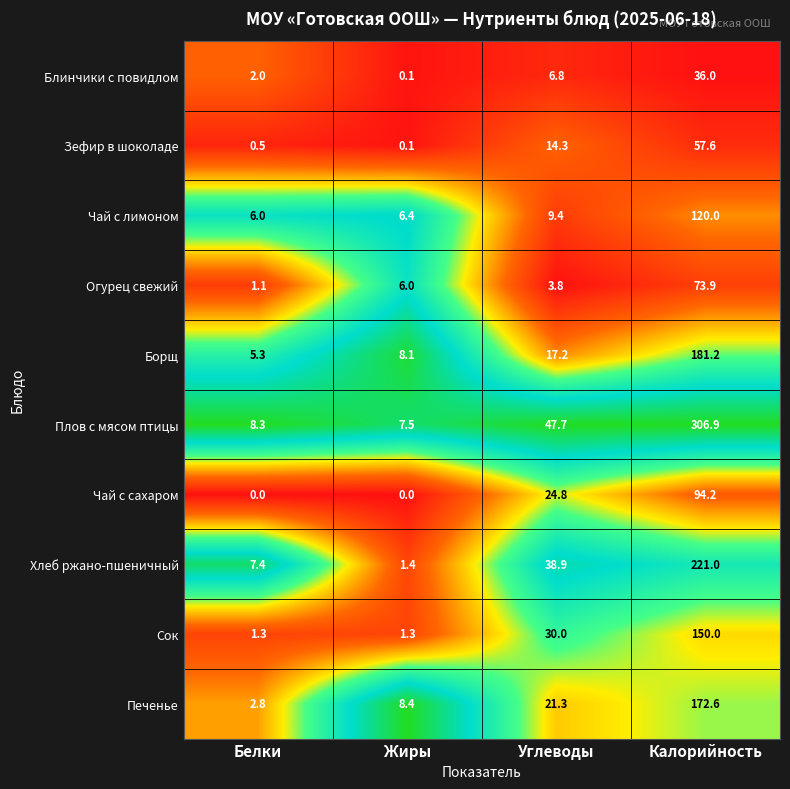

Which category has the highest value in the Чай с сахаром series?

Калорийность